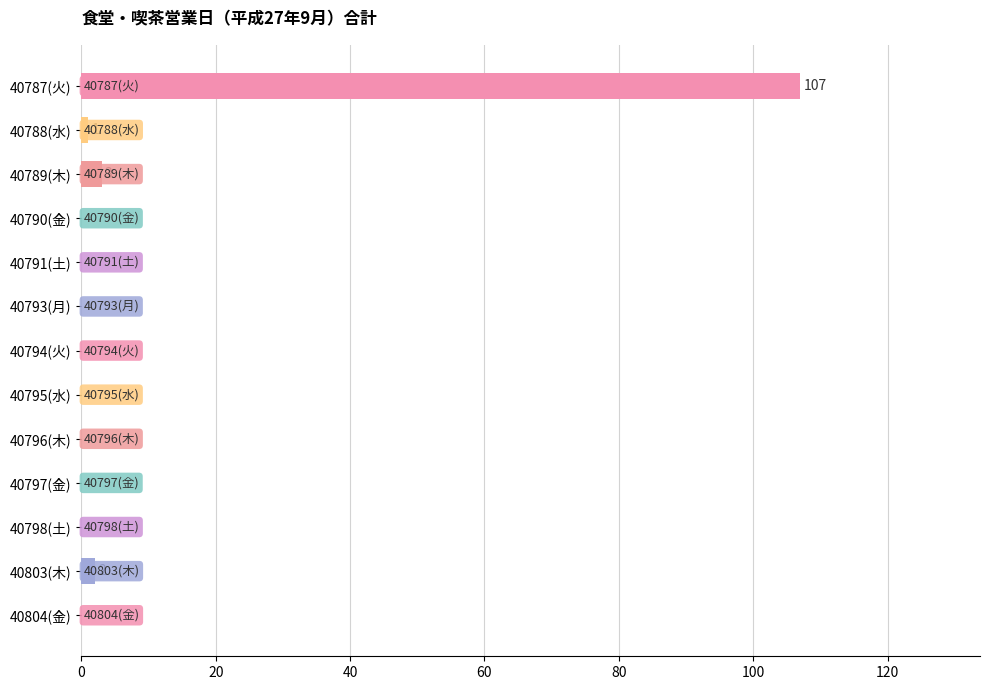

Is it true that the value at 40796(木) is -44?

False